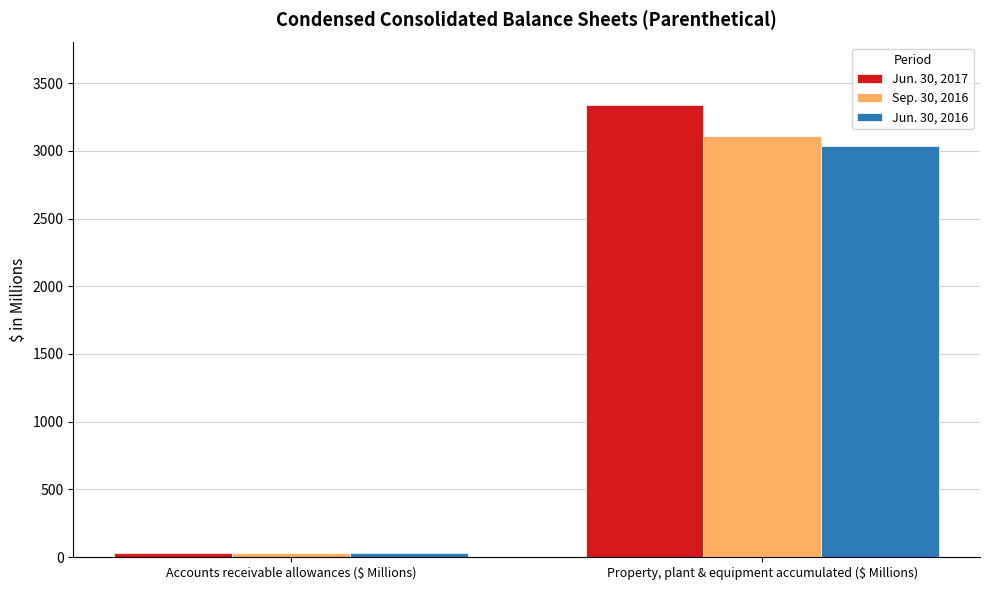

What are all the series names shown in the legend?

Jun. 30, 2017, Sep. 30, 2016, Jun. 30, 2016